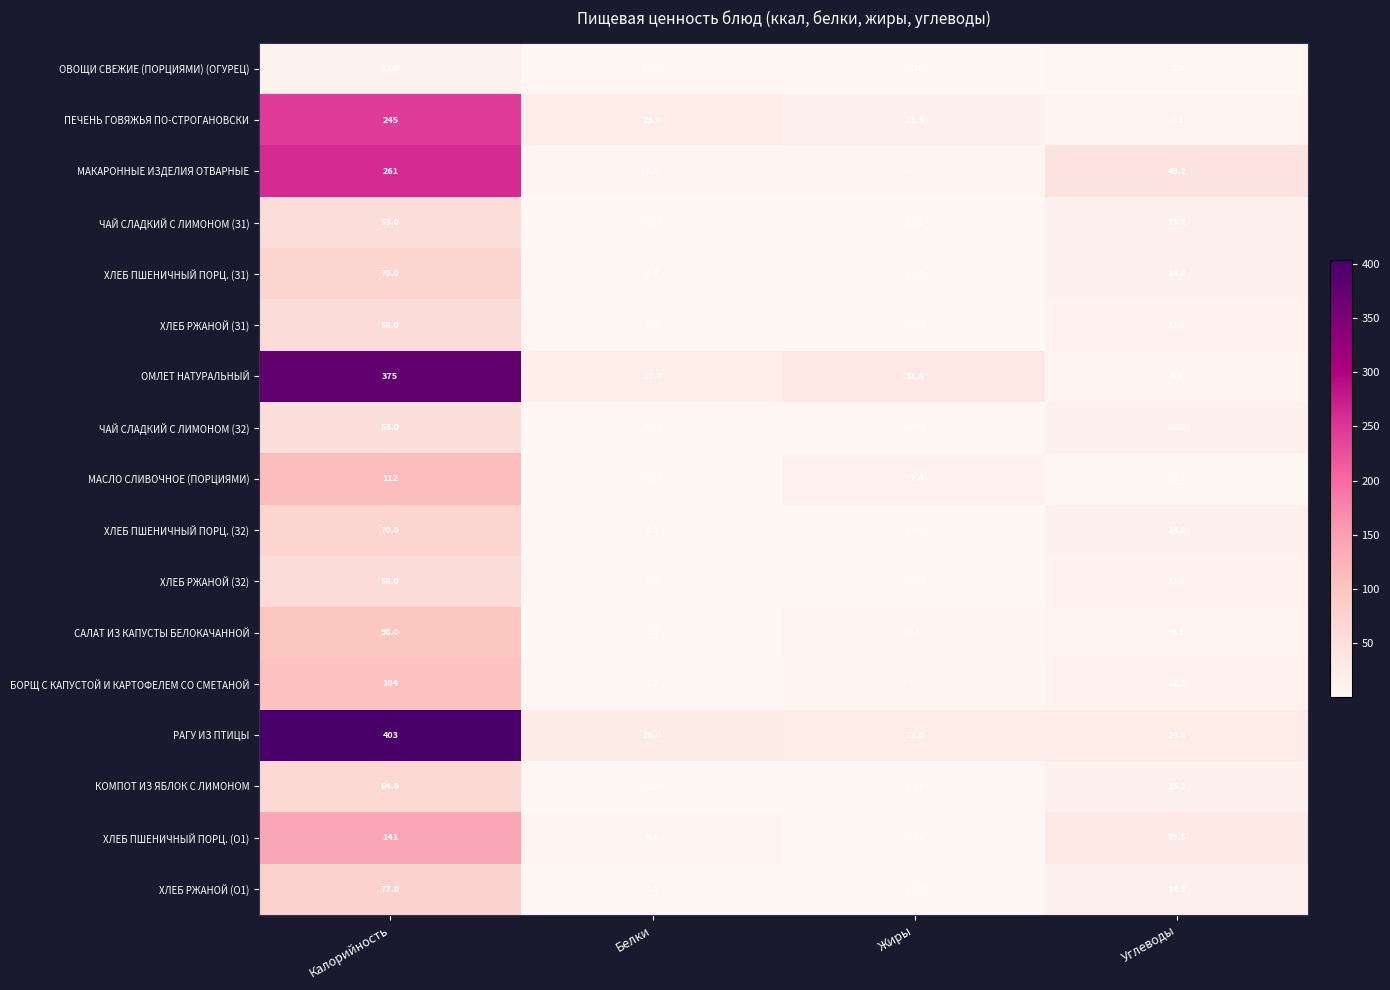

List the labels in order of РАГУ ИЗ ПТИЦЫ value, largest first.

Калорийность, Белки, Углеводы, Жиры